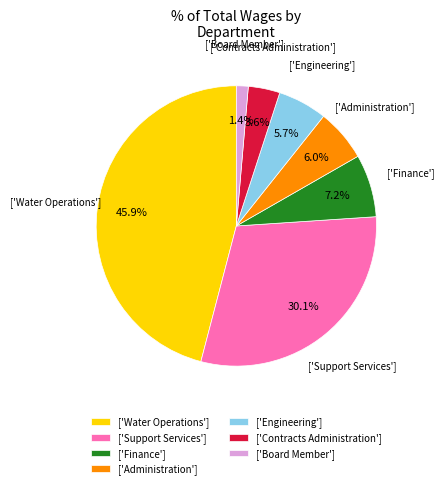

Count the number of slices in the pie.

7